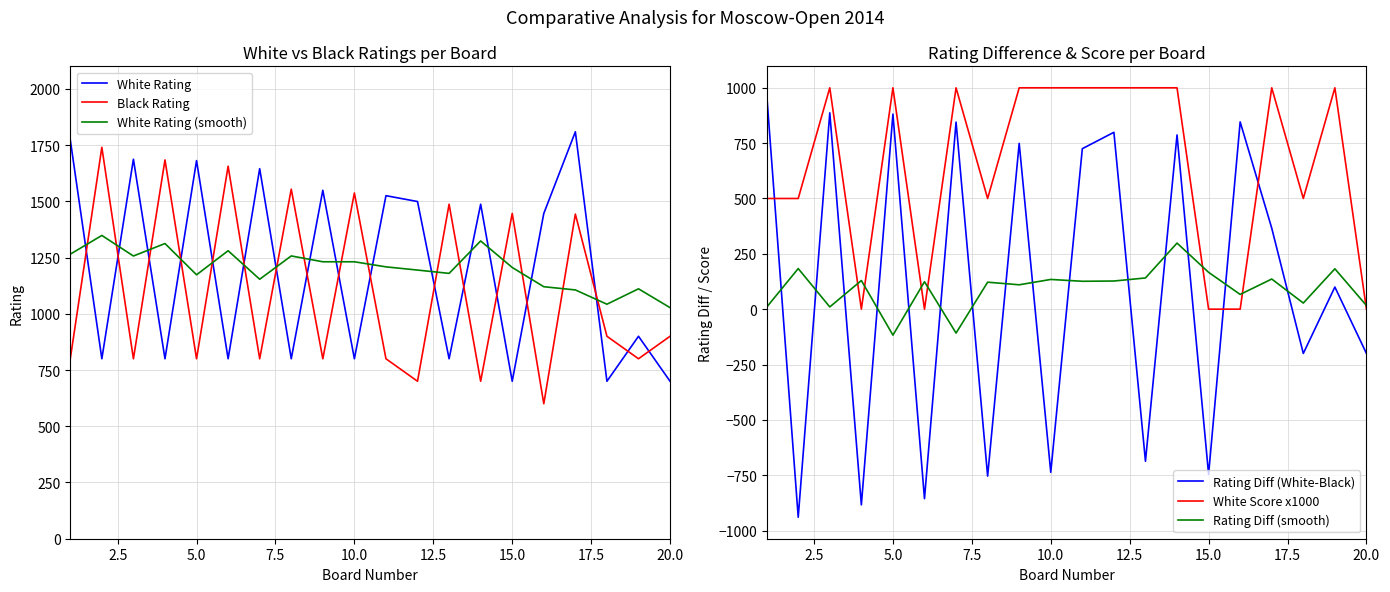

Which series ends up on top after the final intersection of Rating Diff (White-Black) and Rating Diff (smooth)?

Rating Diff (smooth)